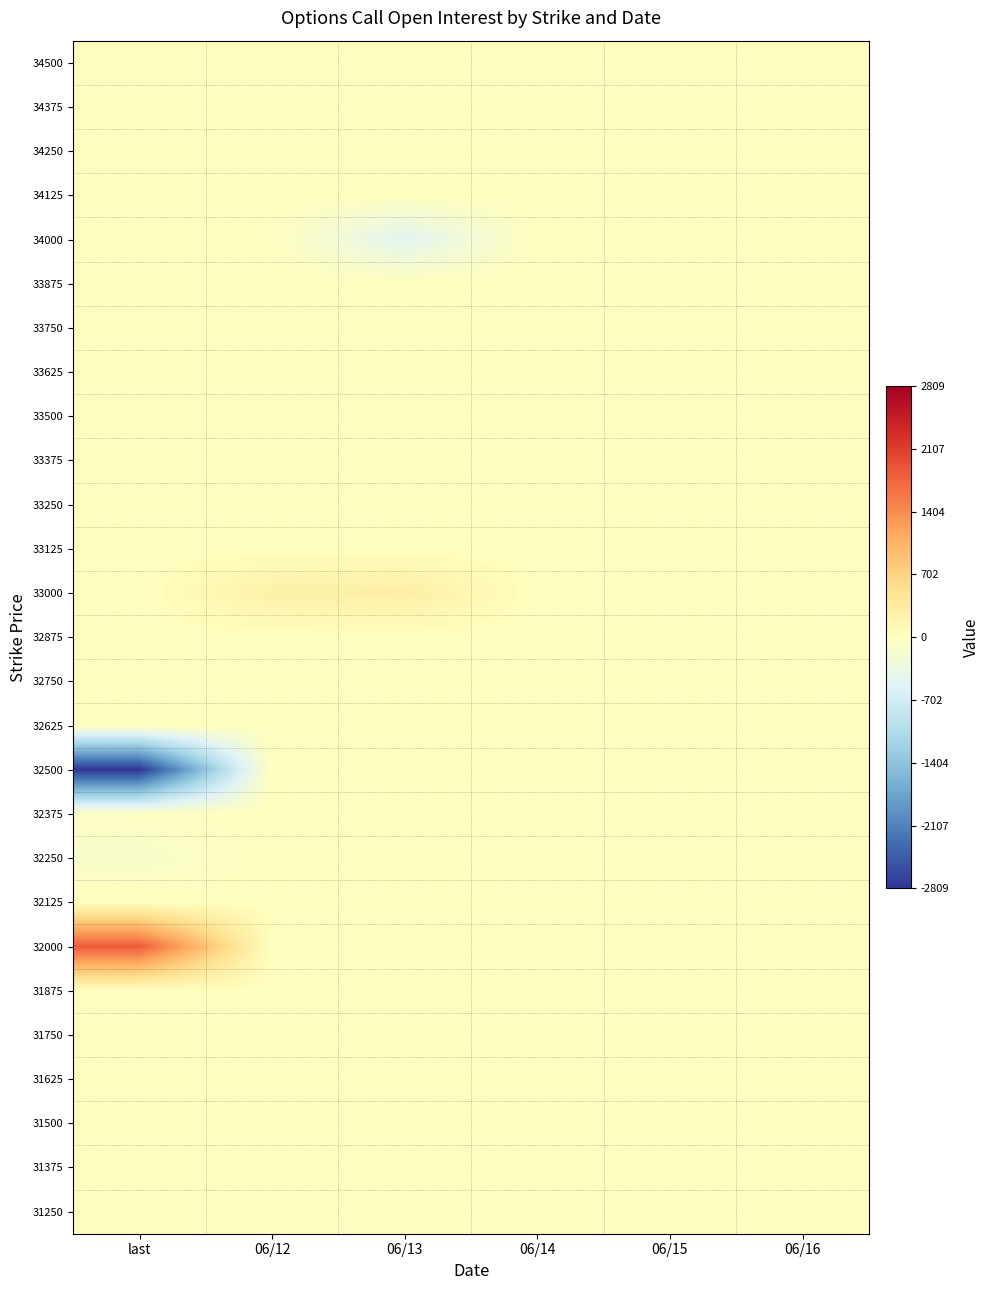

Reading left to right, transcribe all the data shown in this chart.

34500: last=0	06/12=0	06/13=0	06/14=0	06/15=0	06/16=0
34375: last=0	06/12=0	06/13=0	06/14=0	06/15=0	06/16=0
34250: last=0	06/12=0	06/13=0	06/14=0	06/15=0	06/16=0
34125: last=0	06/12=0	06/13=0	06/14=0	06/15=0	06/16=0
34000: last=0	06/12=0	06/13=-500	06/14=0	06/15=0	06/16=0
33875: last=0	06/12=0	06/13=0	06/14=0	06/15=0	06/16=0
33750: last=0	06/12=0	06/13=0	06/14=0	06/15=0	06/16=0
33625: last=0	06/12=0	06/13=0	06/14=0	06/15=0	06/16=0
33500: last=0	06/12=0	06/13=0	06/14=0	06/15=0	06/16=0
33375: last=0	06/12=0	06/13=0	06/14=0	06/15=0	06/16=0
33250: last=0	06/12=0	06/13=0	06/14=0	06/15=0	06/16=0
33125: last=0	06/12=0	06/13=0	06/14=0	06/15=0	06/16=0
33000: last=0	06/12=250	06/13=300	06/14=0	06/15=0	06/16=0
32875: last=0	06/12=0	06/13=0	06/14=0	06/15=0	06/16=0
32750: last=0	06/12=0	06/13=0	06/14=0	06/15=0	06/16=0
32625: last=0	06/12=0	06/13=0	06/14=0	06/15=0	06/16=0
32500: last=-2809	06/12=0	06/13=0	06/14=0	06/15=0	06/16=0
32375: last=-39	06/12=0	06/13=0	06/14=0	06/15=0	06/16=0
32250: last=-118	06/12=0	06/13=0	06/14=0	06/15=0	06/16=0
32125: last=10	06/12=0	06/13=0	06/14=0	06/15=0	06/16=0
32000: last=1830	06/12=0	06/13=0	06/14=0	06/15=0	06/16=0
31875: last=0	06/12=0	06/13=0	06/14=0	06/15=0	06/16=0
31750: last=0	06/12=0	06/13=0	06/14=0	06/15=0	06/16=0
31625: last=0	06/12=0	06/13=0	06/14=0	06/15=0	06/16=0
31500: last=0	06/12=0	06/13=0	06/14=0	06/15=0	06/16=0
31375: last=0	06/12=0	06/13=0	06/14=0	06/15=0	06/16=0
31250: last=0	06/12=0	06/13=0	06/14=0	06/15=0	06/16=0